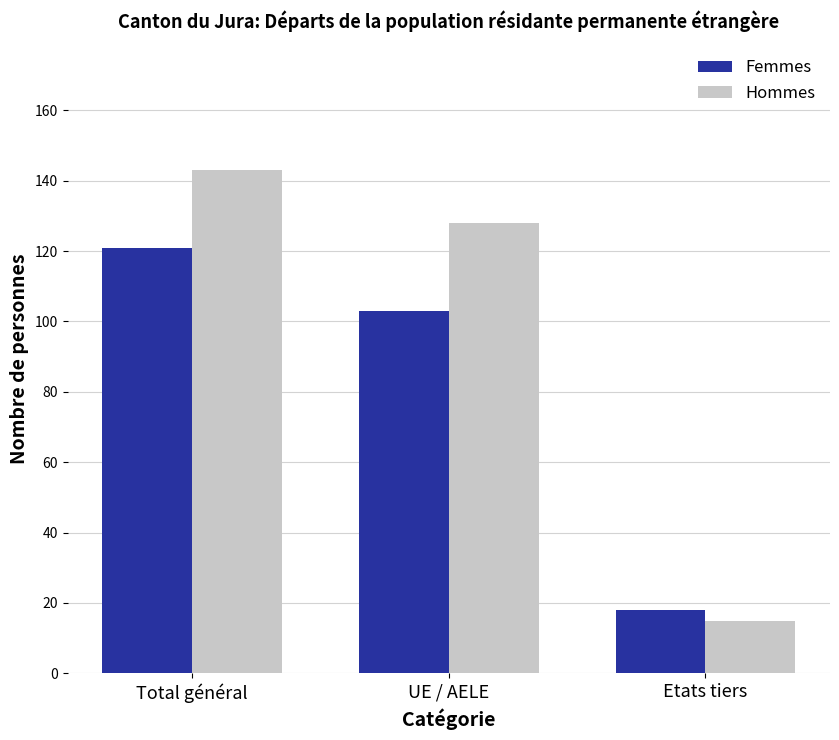

At which category is the sum across all series the highest?

Total général